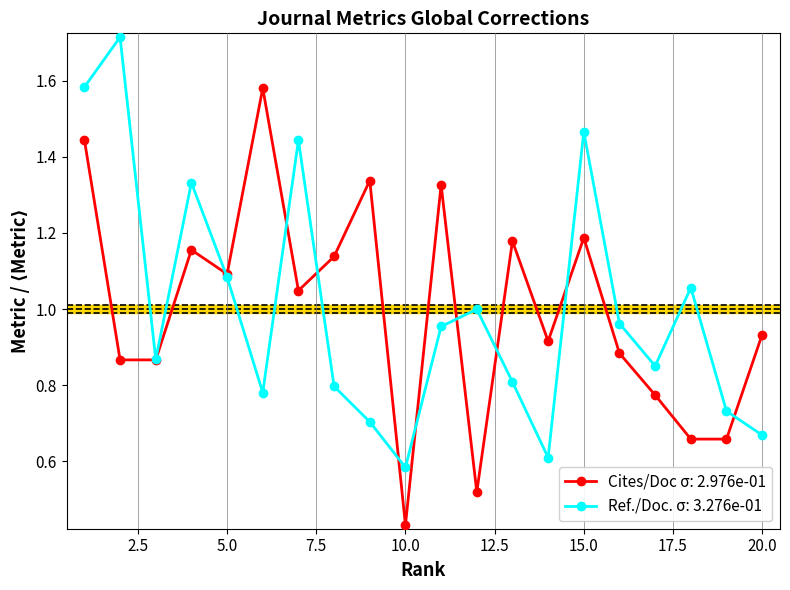

Rank the series by their maximum value, from highest to lowest.

Ref./Doc. σ: 3.276e-01, Cites/Doc σ: 2.976e-01